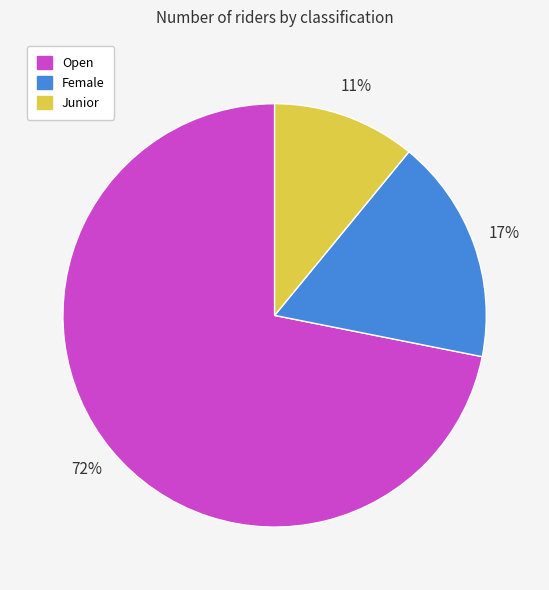

To the nearest percent, what is the difference between the Female and Open slice percentages?

55%